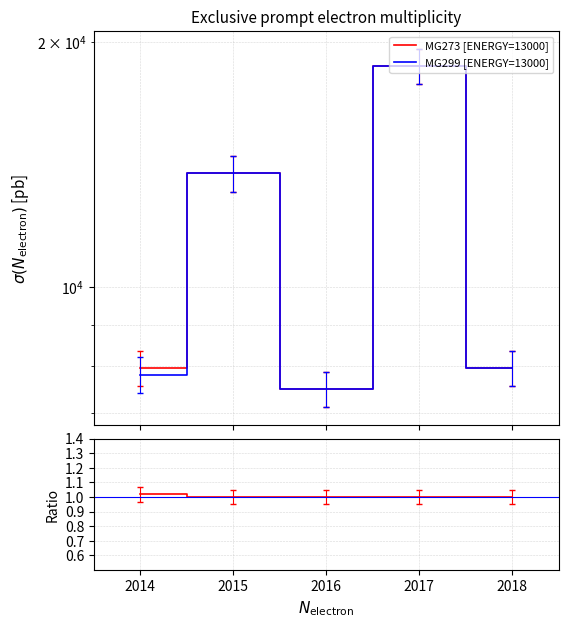

The value of MG273 [ENERGY=13000] at 2014 is 1.6. True or false?

False